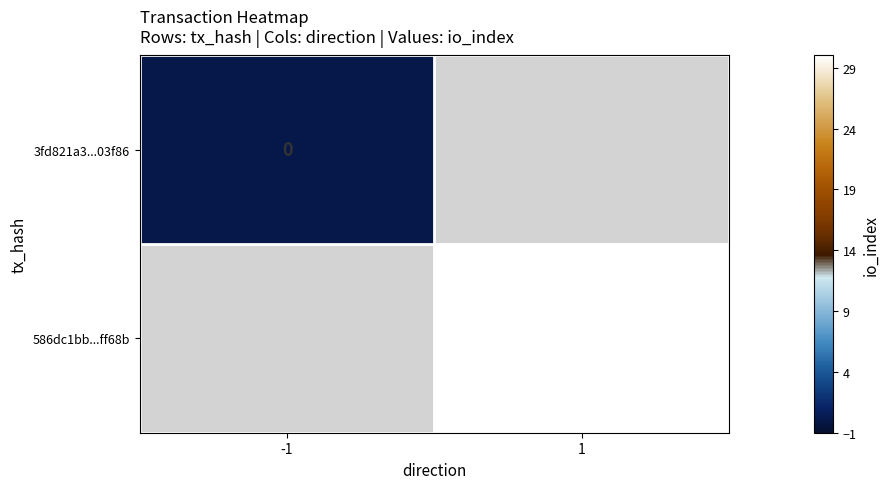

The value of 586dc1bb...ff68b at 1 is 7. True or false?

False